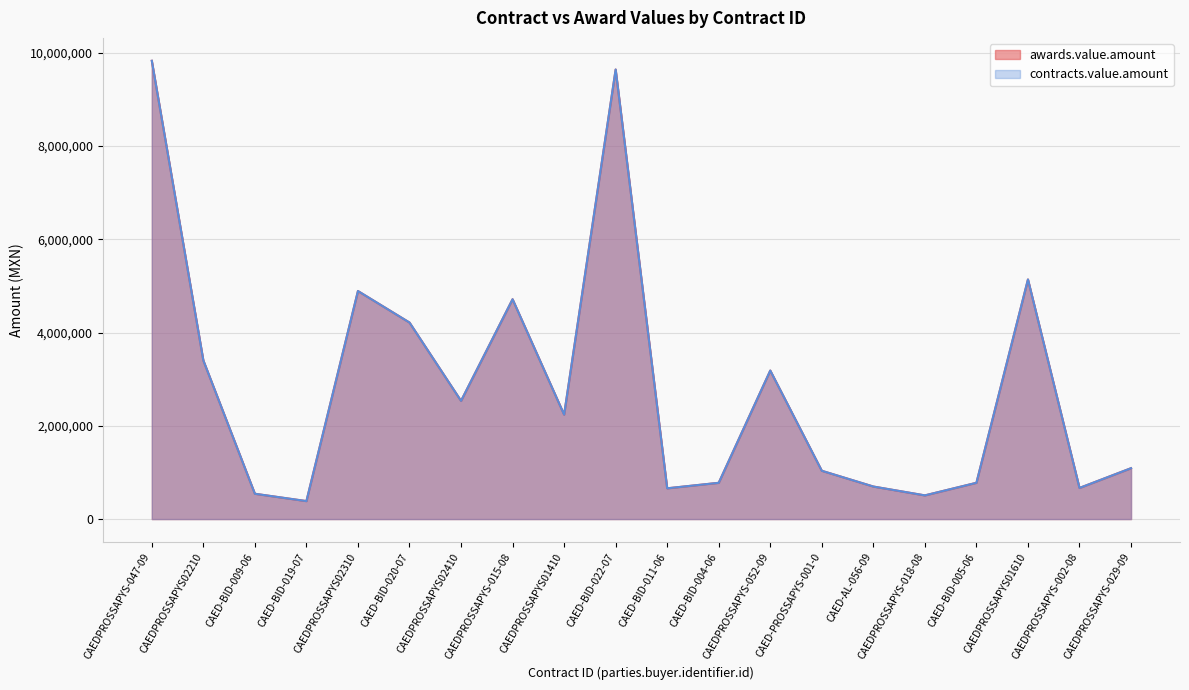

True or false: contracts.value.amount and awards.value.amount cross at least once.

False